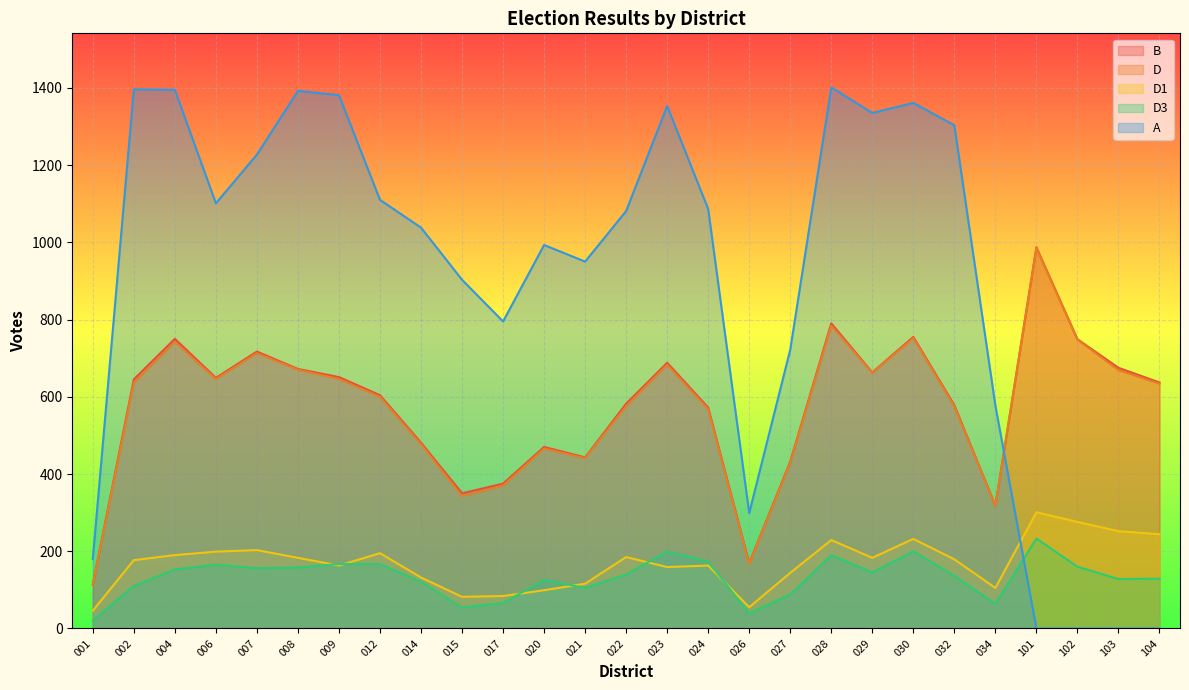

The A series shows 1081 at 022. True or false?

True